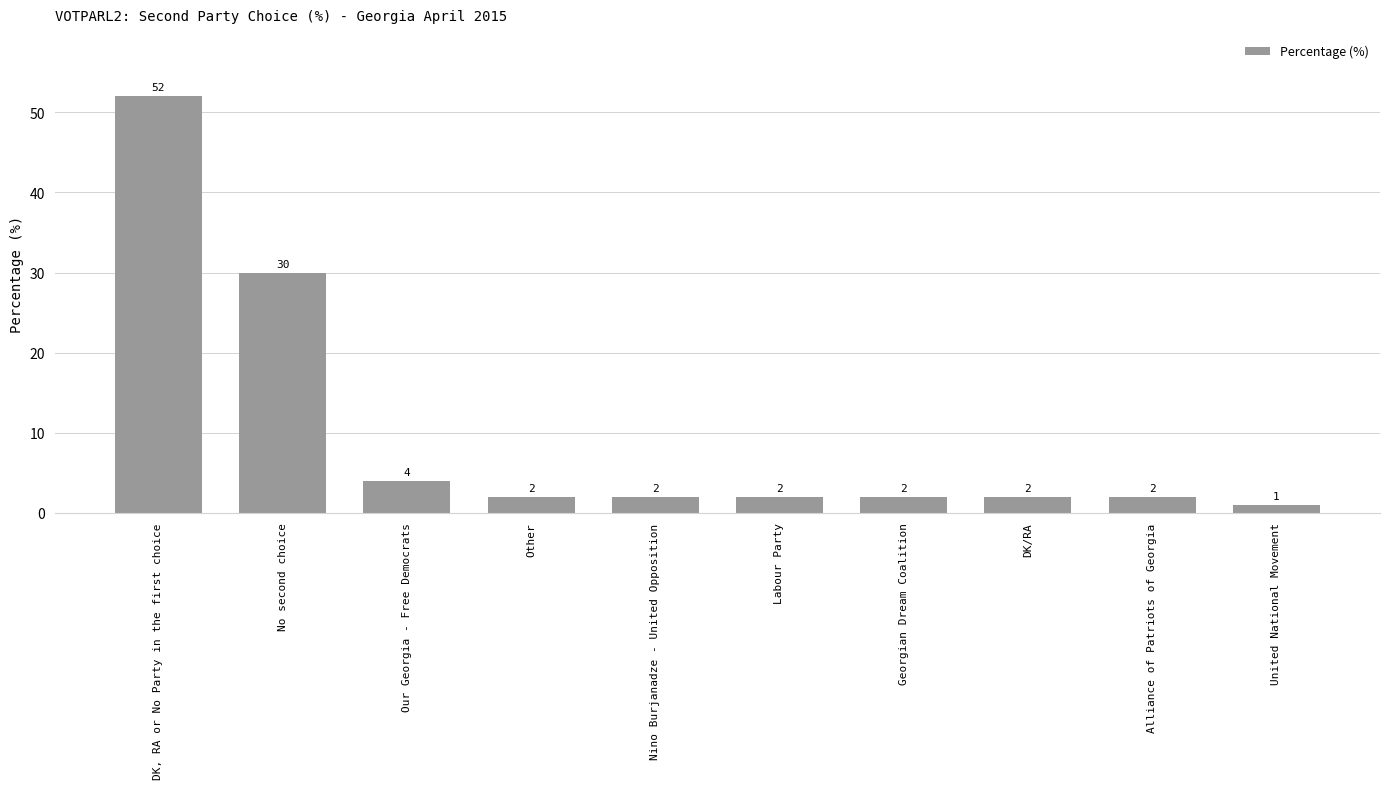

Is it true that the value at DK, RA or No Party in the first choice is 52?

True